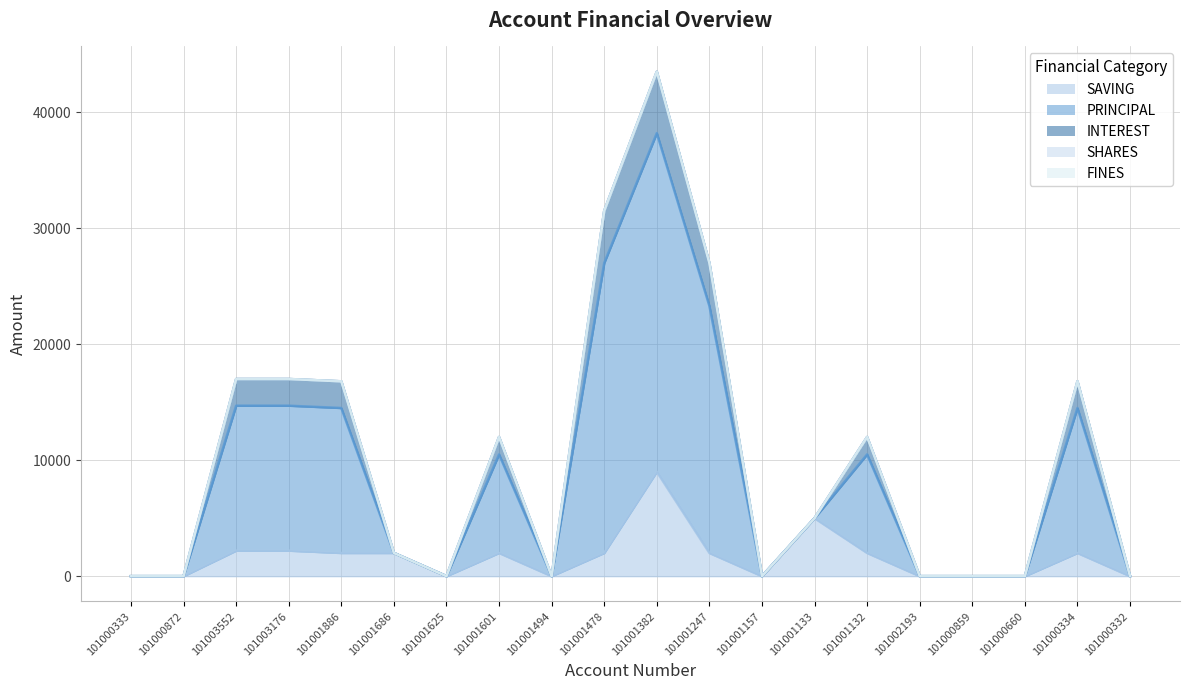

What is the sum of the SAVING values at 101000334 and 101001382?

11000